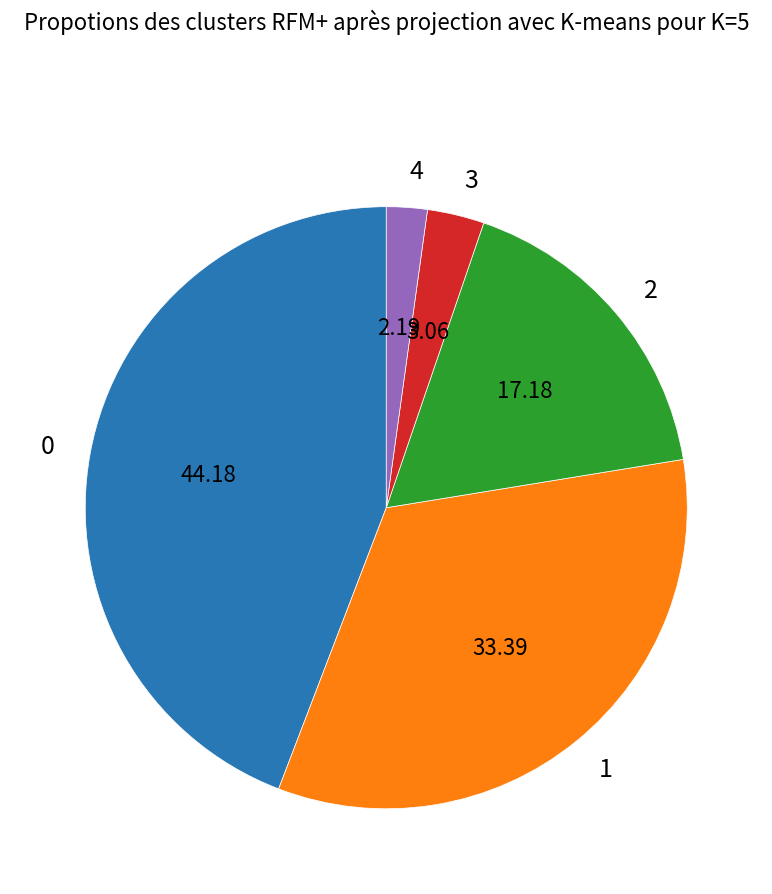

Does any single category account for the majority?

No